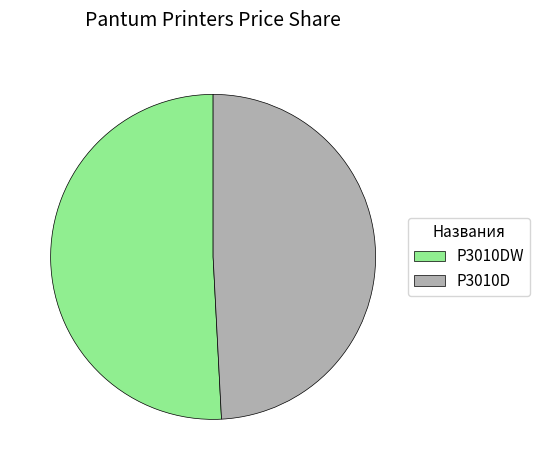

Which slice represents more than half of the pie?

P3010DW